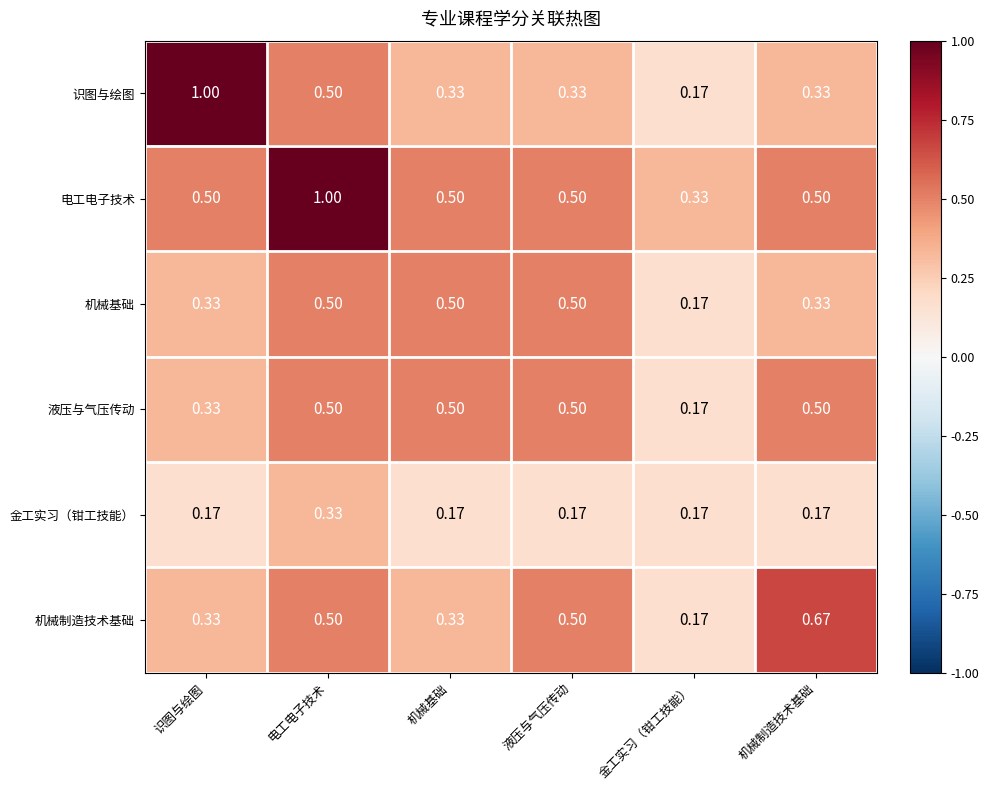

Which series has the widest spread of values?

识图与绘图